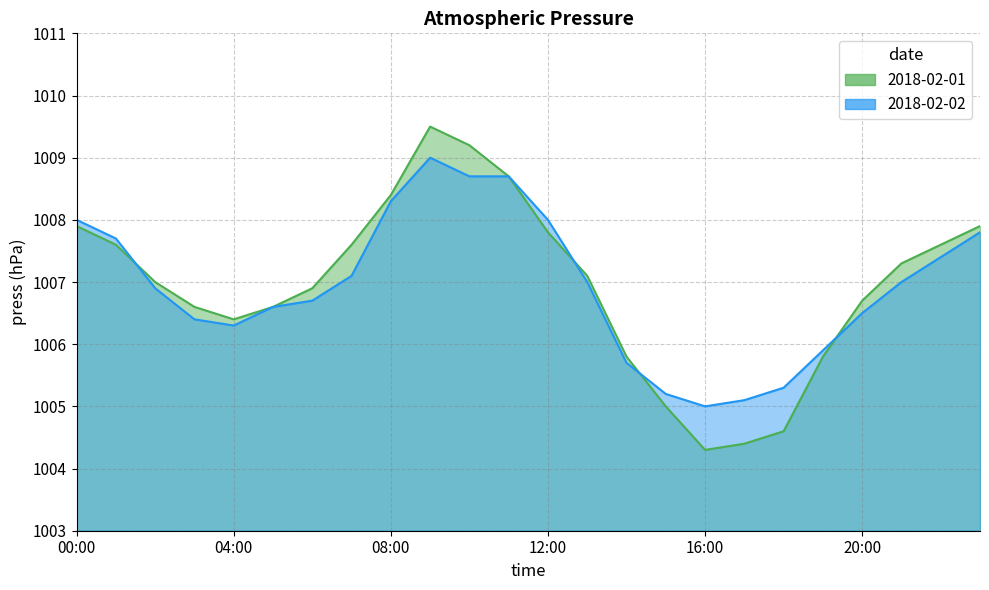

What position from the left is 15:00?

16